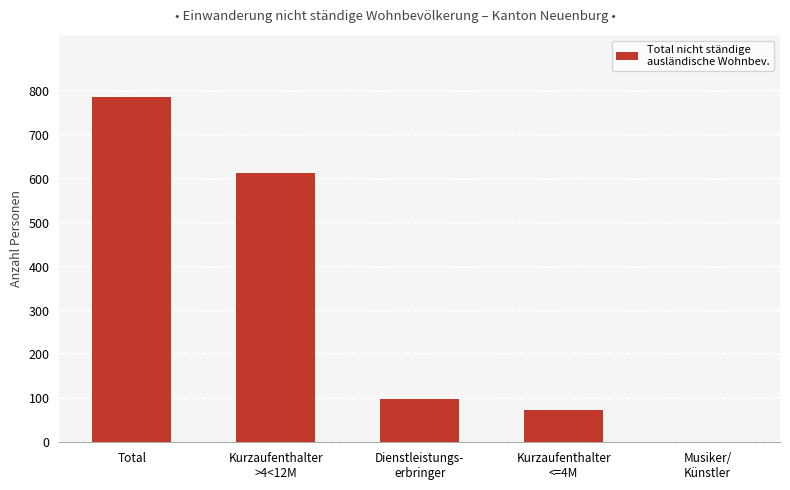

What is the sum of all values?

1572